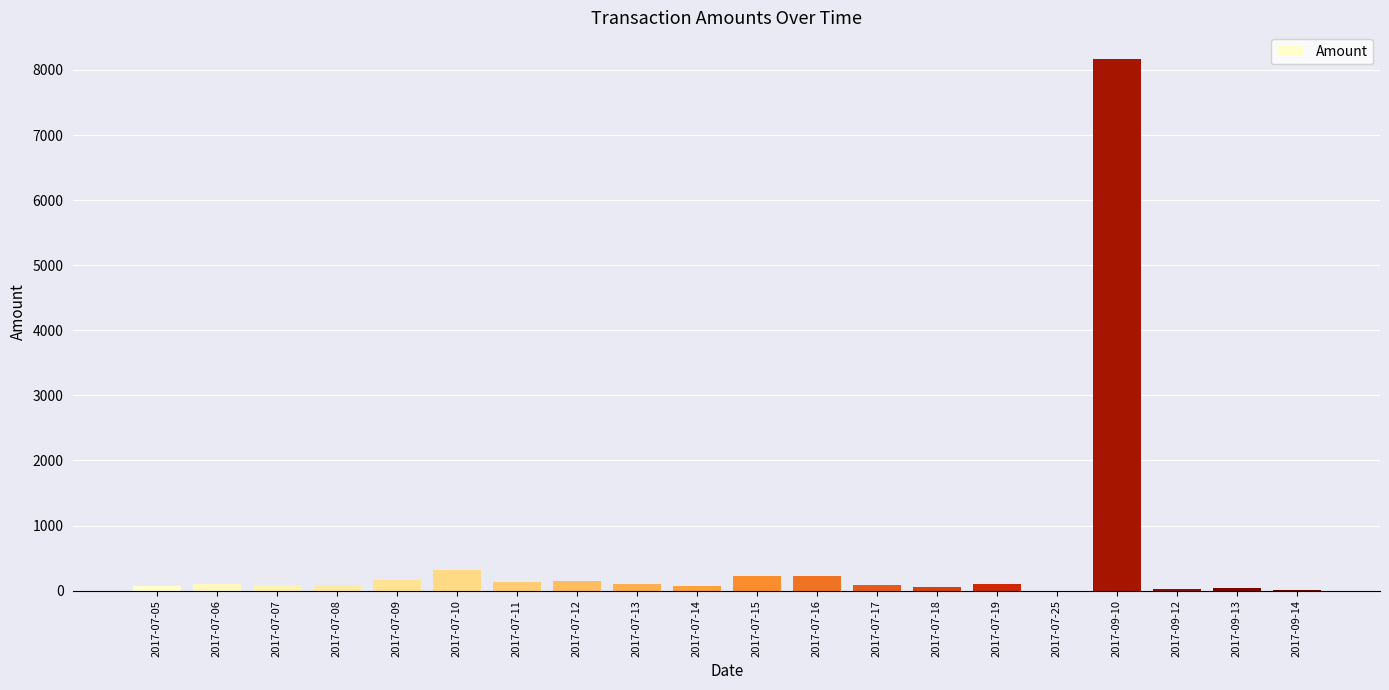

What is the greatest value displayed?

8170.0